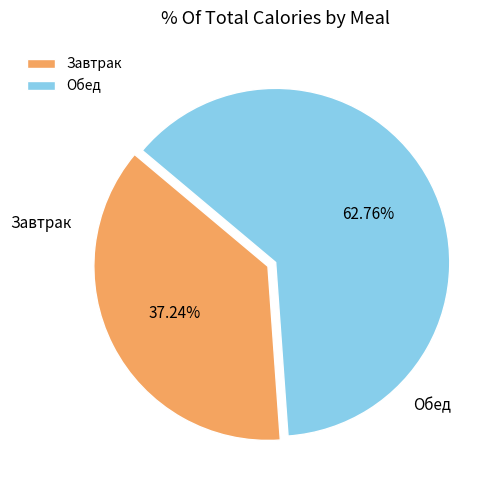

Rank the categories by value from highest to lowest.

Обед, Завтрак